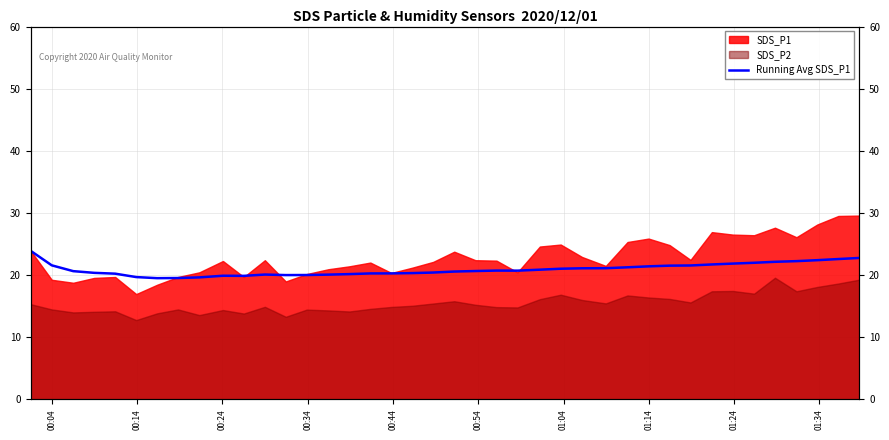

What is the average value?

20.9